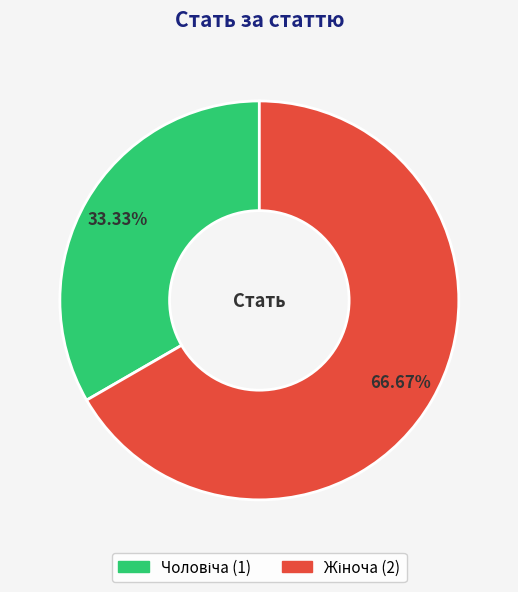

Does any single category account for the majority?

Yes